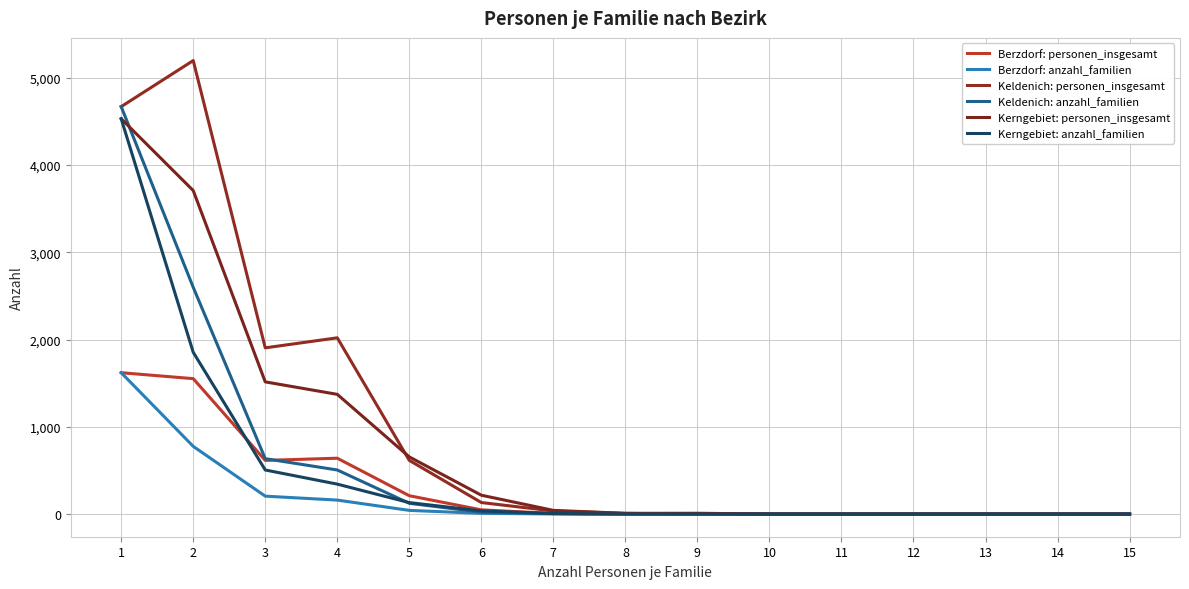

Is it true that Kerngebiet: personen_insgesamt equals 3708 at 2?

True